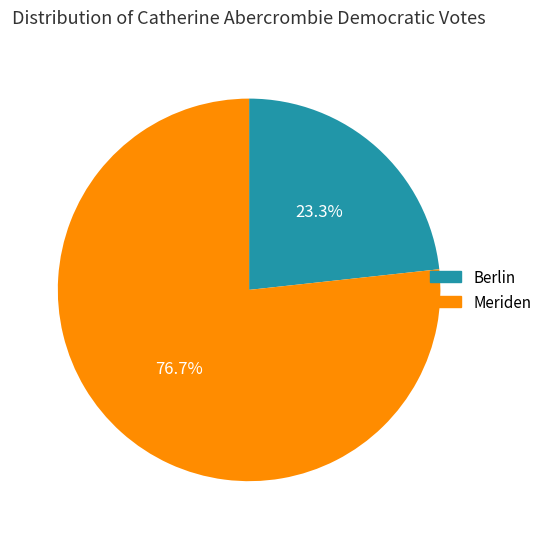

How many segments does this pie chart have?

2